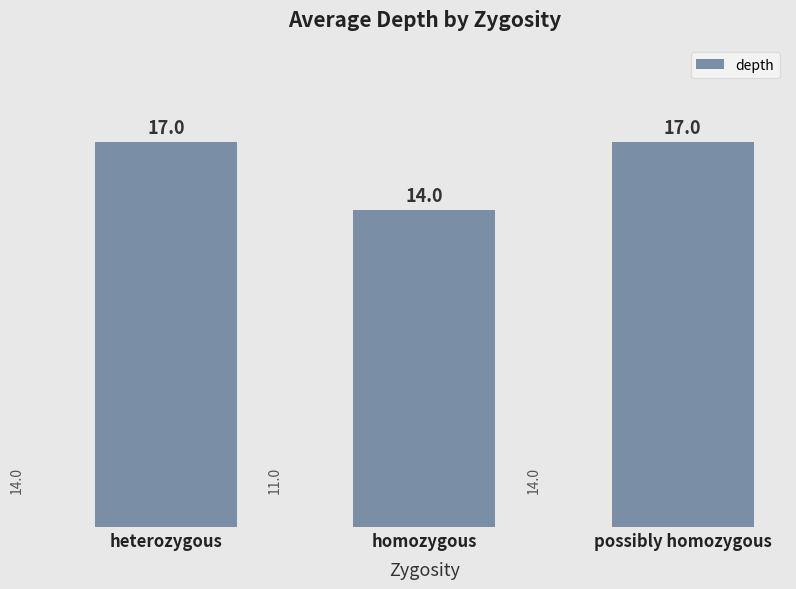

What is the maximum value shown in the chart?

17